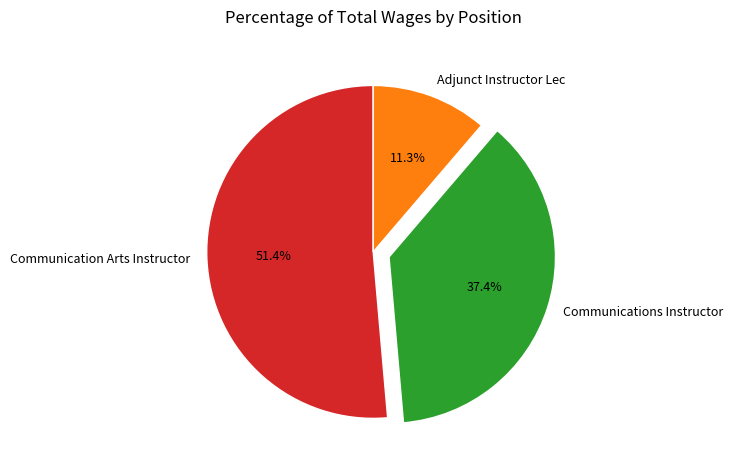

Approximately how many times larger is the value at Communication Arts Instructor compared to Communications Instructor?

1.4